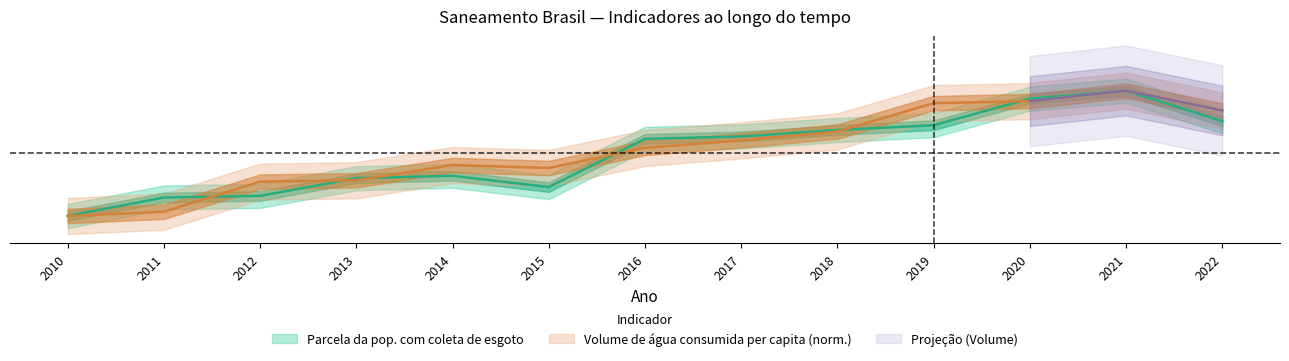

Which category has the highest value in the Parcela da pop. com coleta de esgoto series?

2021